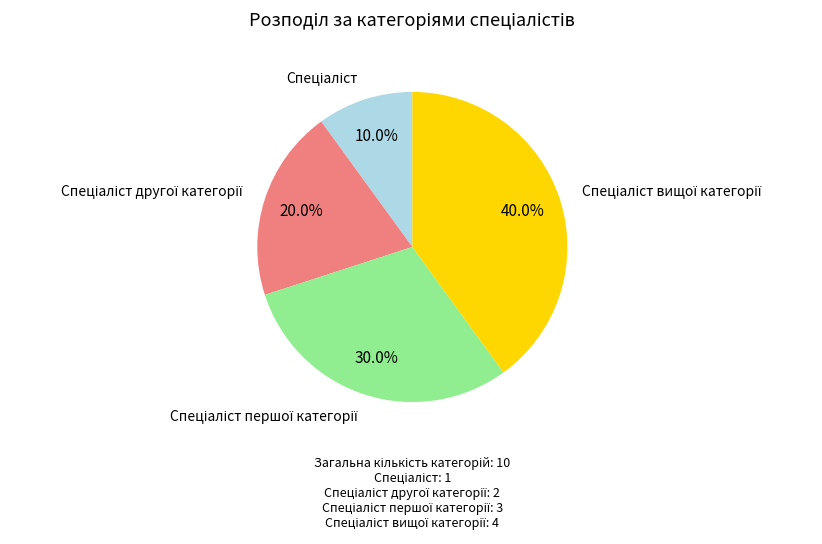

Is there a majority slice in this chart?

No